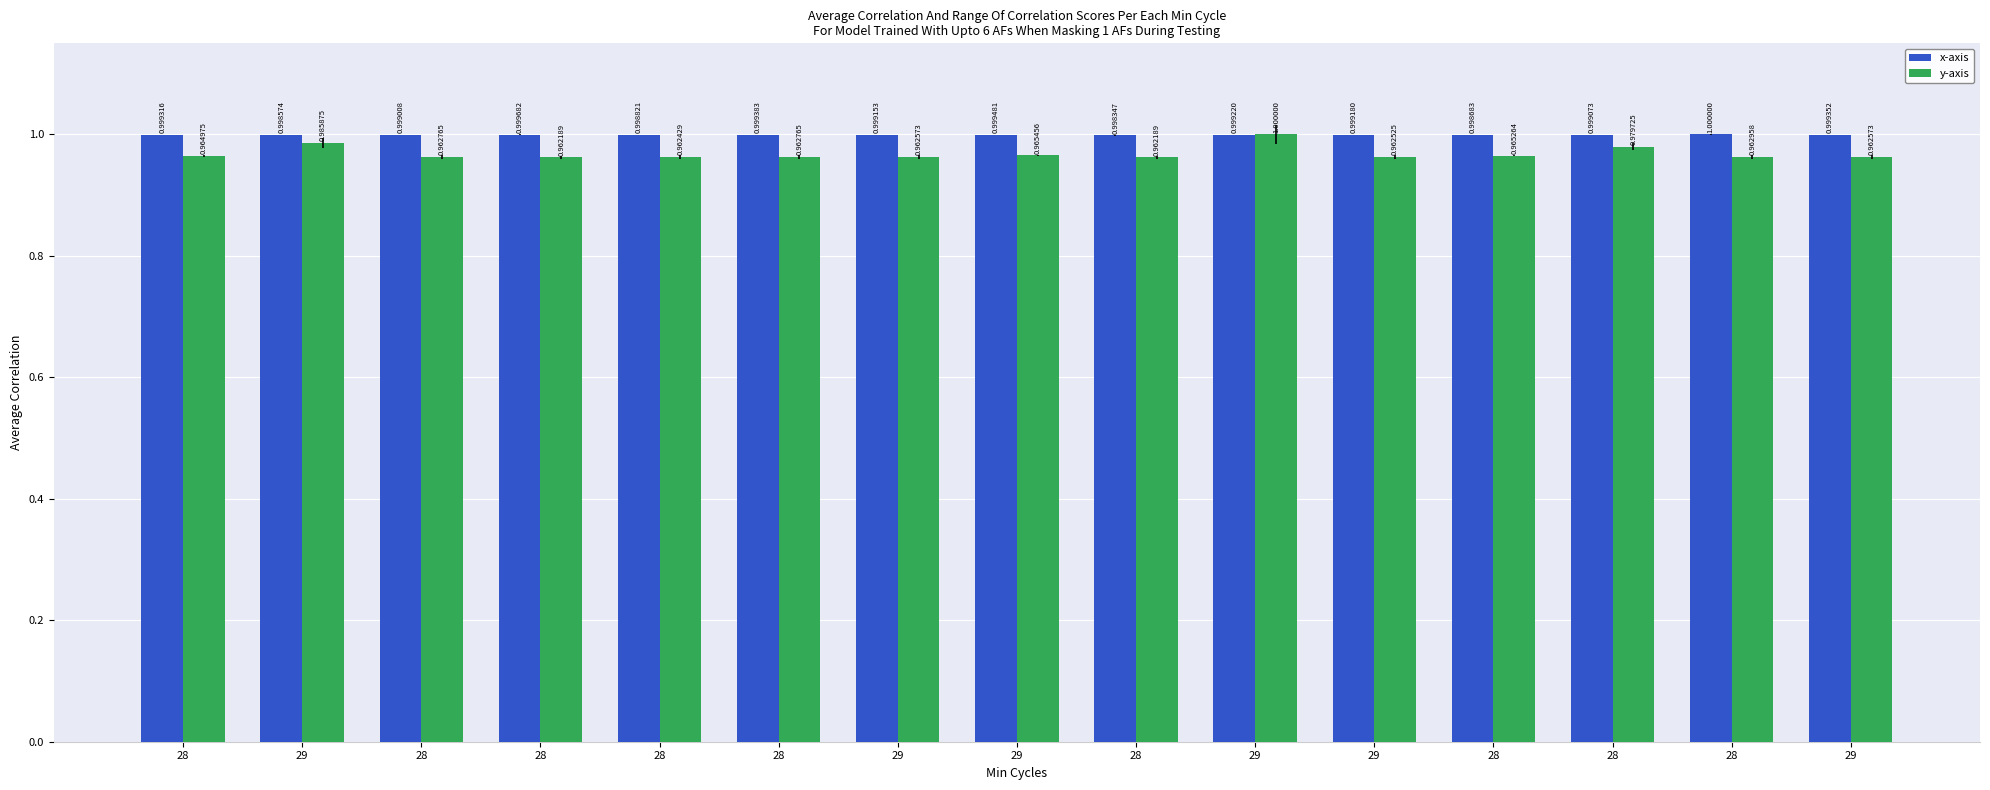

At which category is the sum across all series the highest?

29